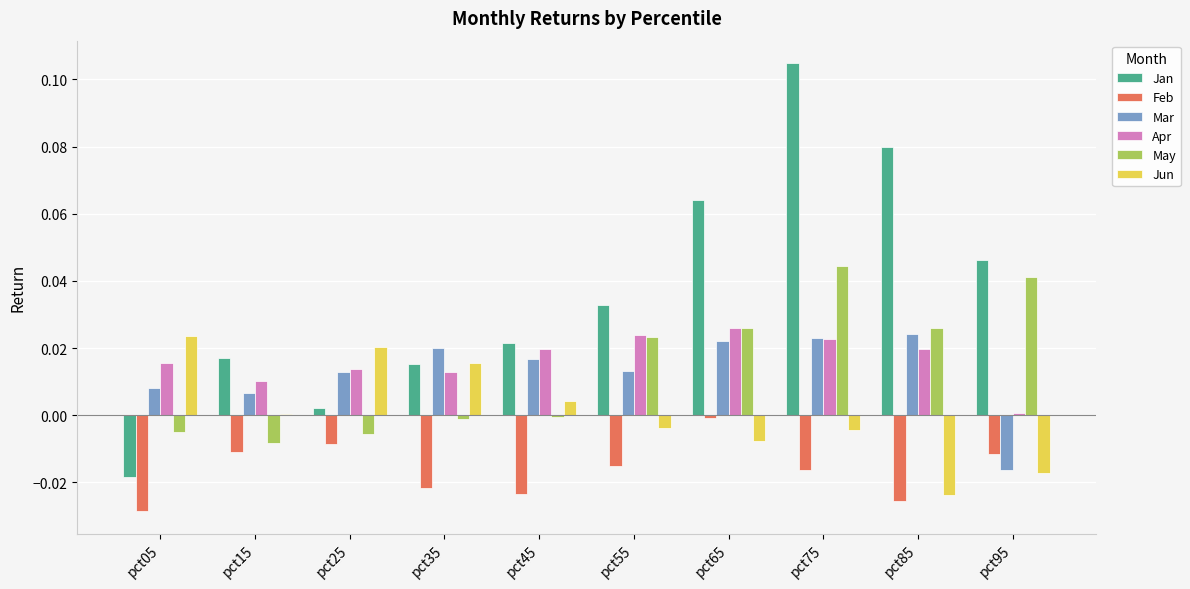

At which category is the sum across all series the highest?

pct75